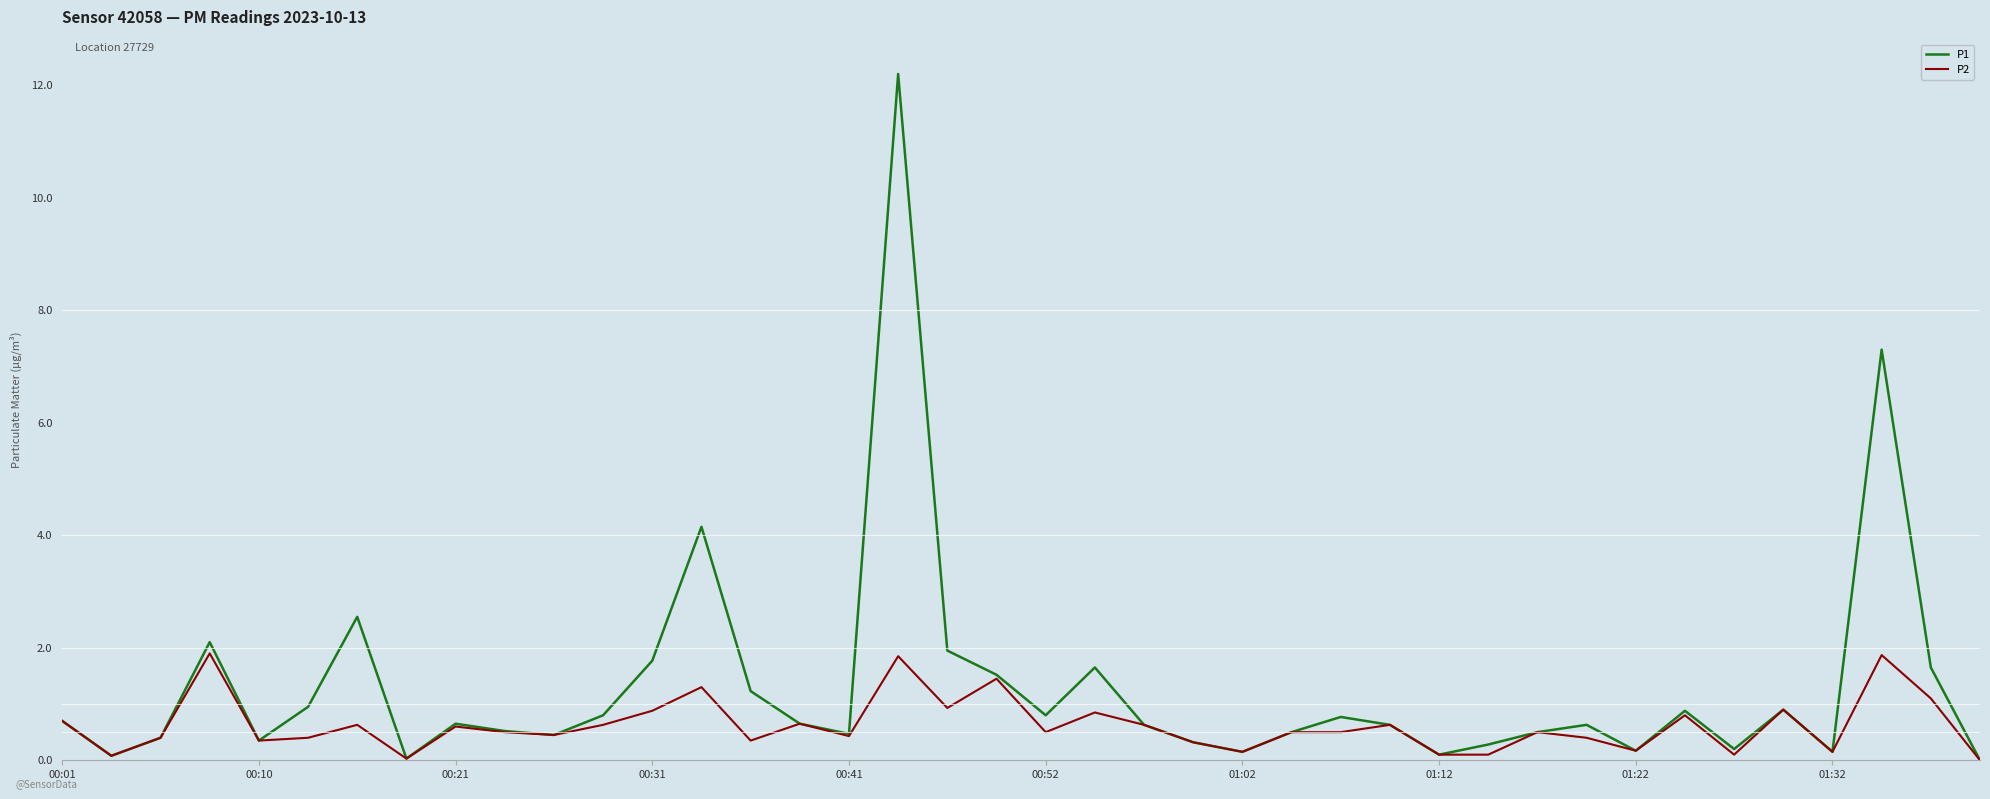

Rank the series by their average value, from highest to lowest.

P1, P2